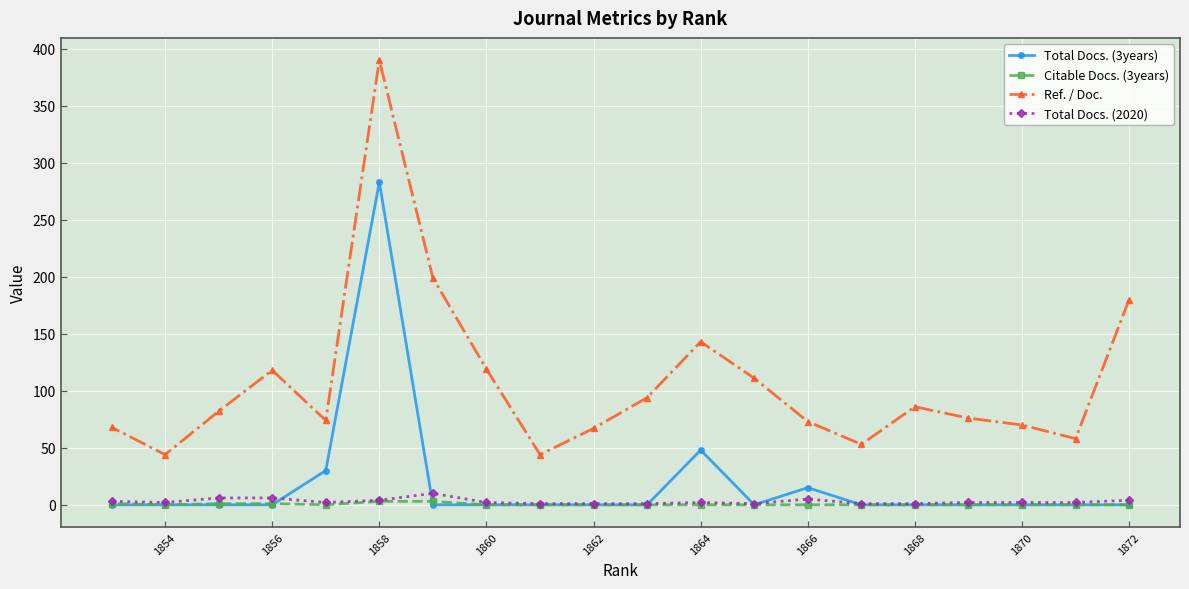

Which label corresponds to the largest value in the chart?

1858